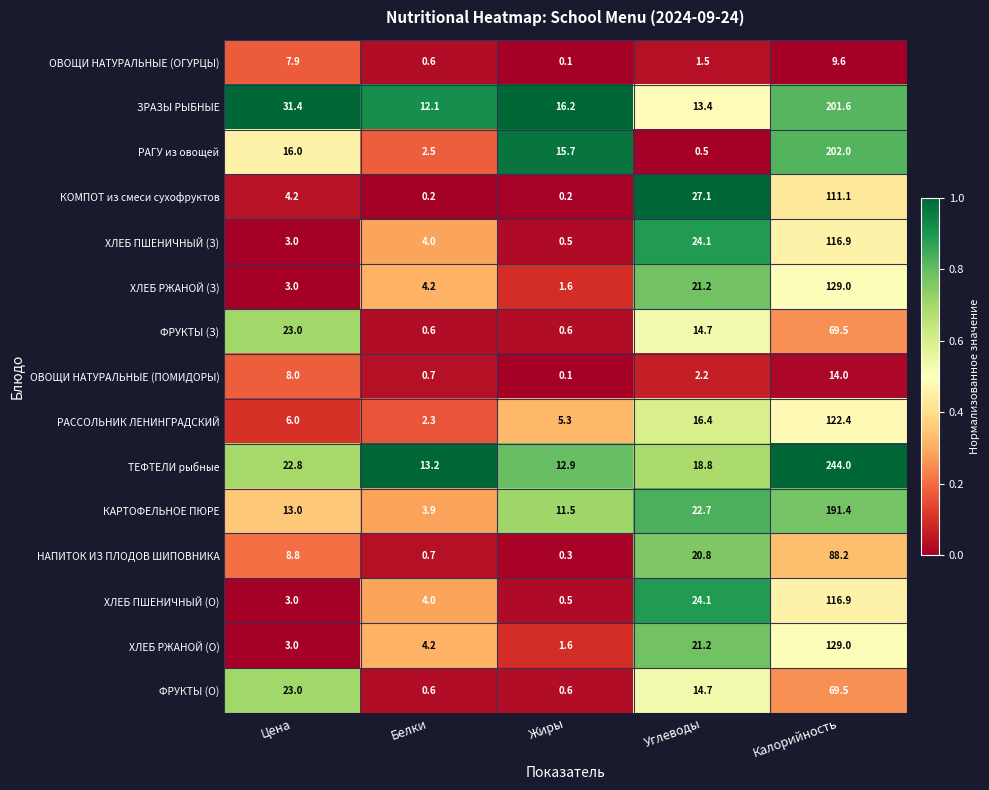

What is the difference between the second highest and minimum values in the ФРУКТЫ (З) series?

22.4